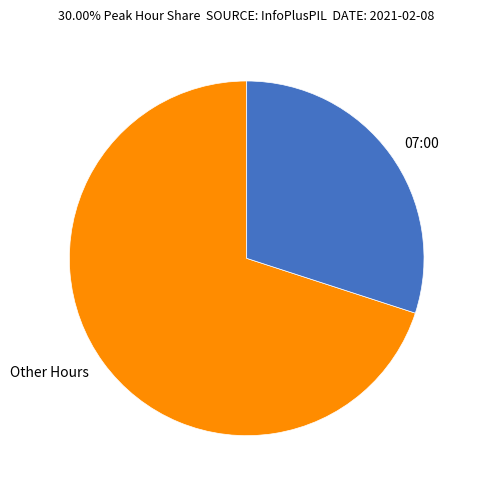

Approximately how many times larger is the value at Other Hours compared to 07:00?

2.3